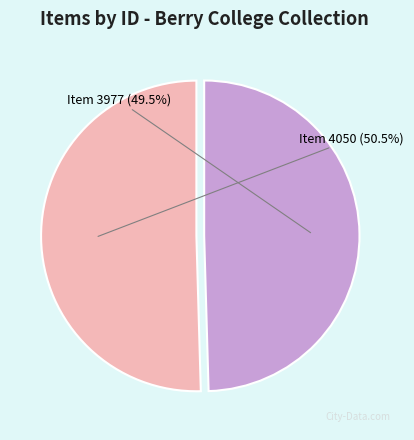

Which category has the biggest portion of the pie?

Item 4050